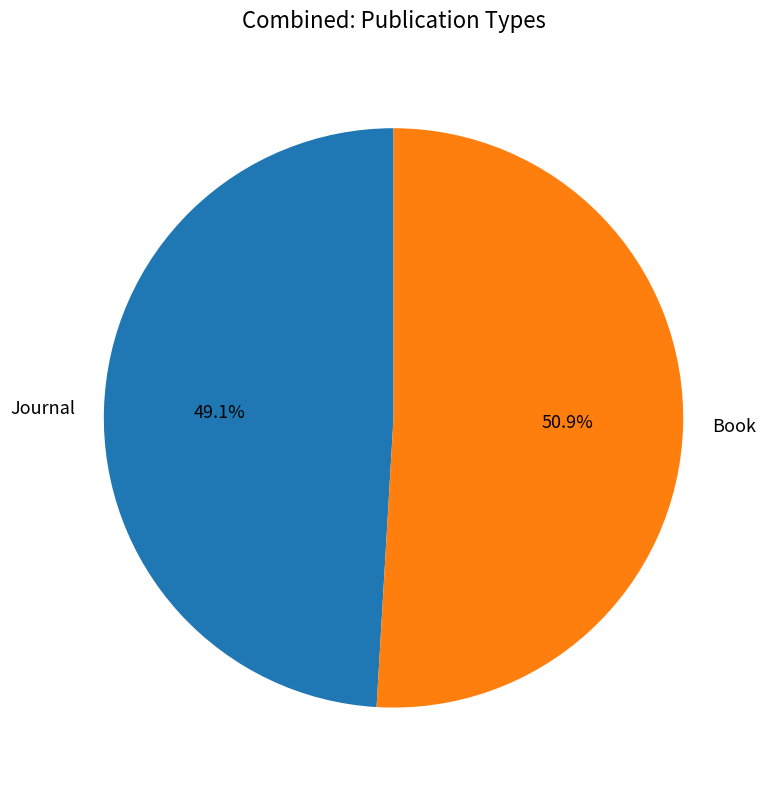

Combined, do Book and Journal account for over 50%?

Yes